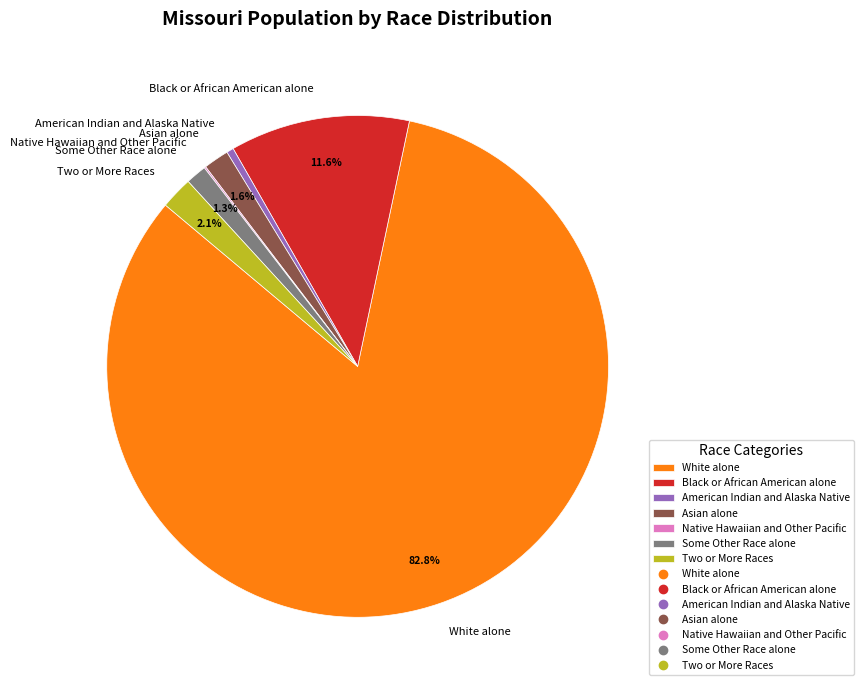

Is there any slice that represents more than half of the pie?

Yes